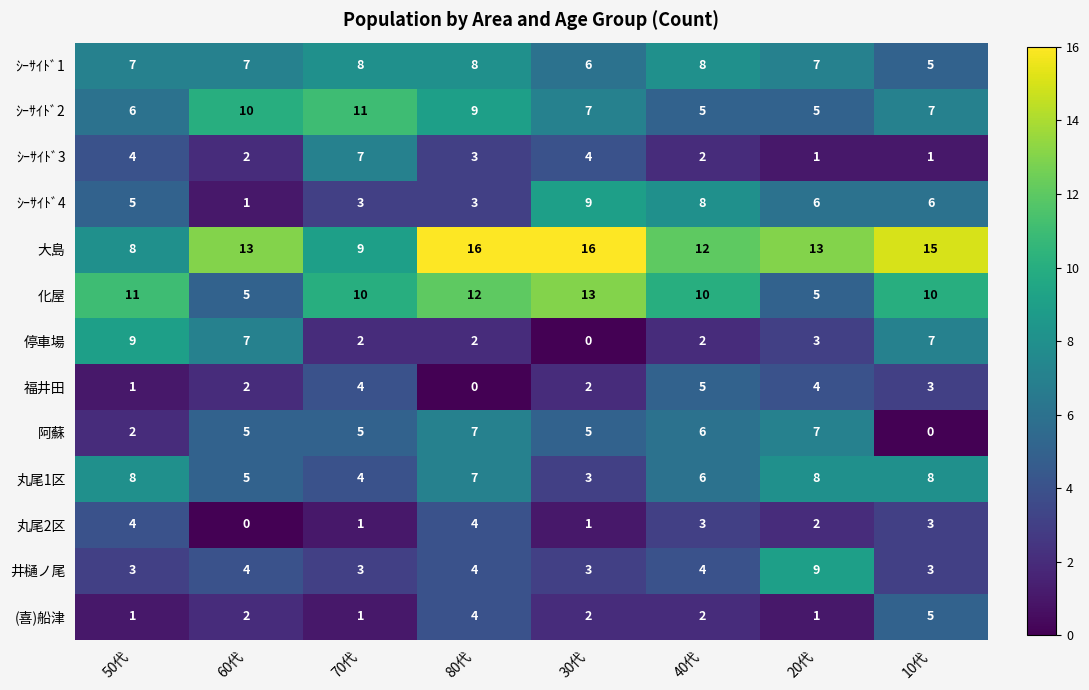

What value does the 阿蘇 series have at 70代?

5